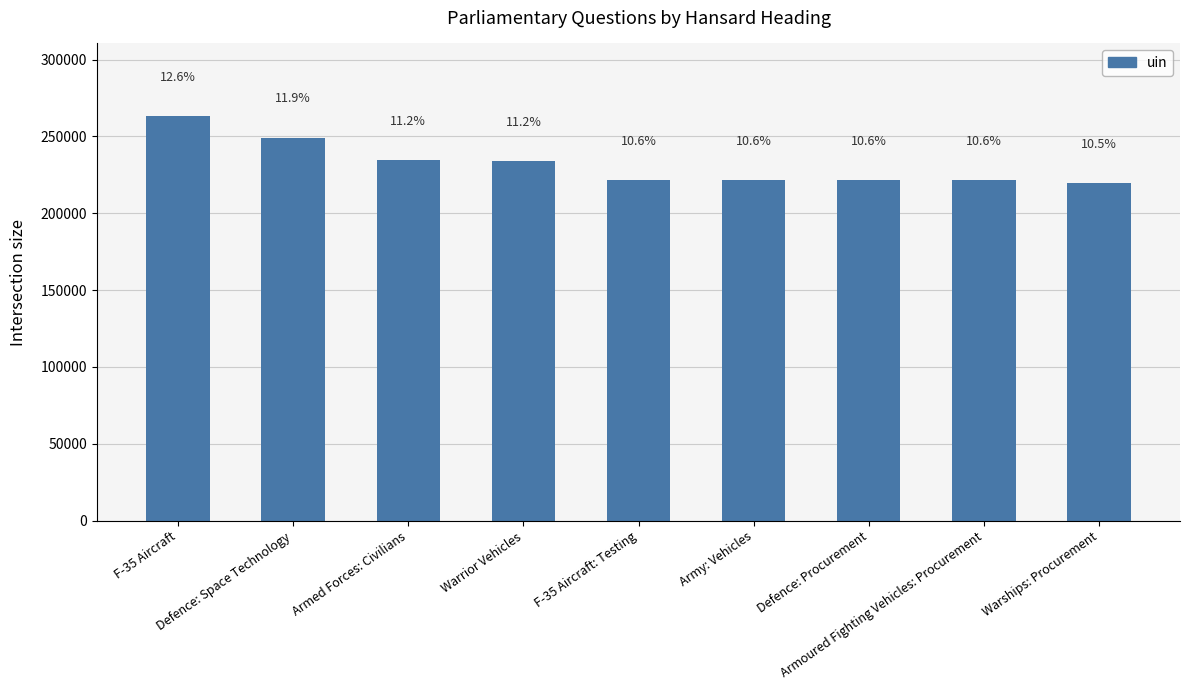

Is it true that the value at Armoured Fighting Vehicles: Procurement is 141329?

False